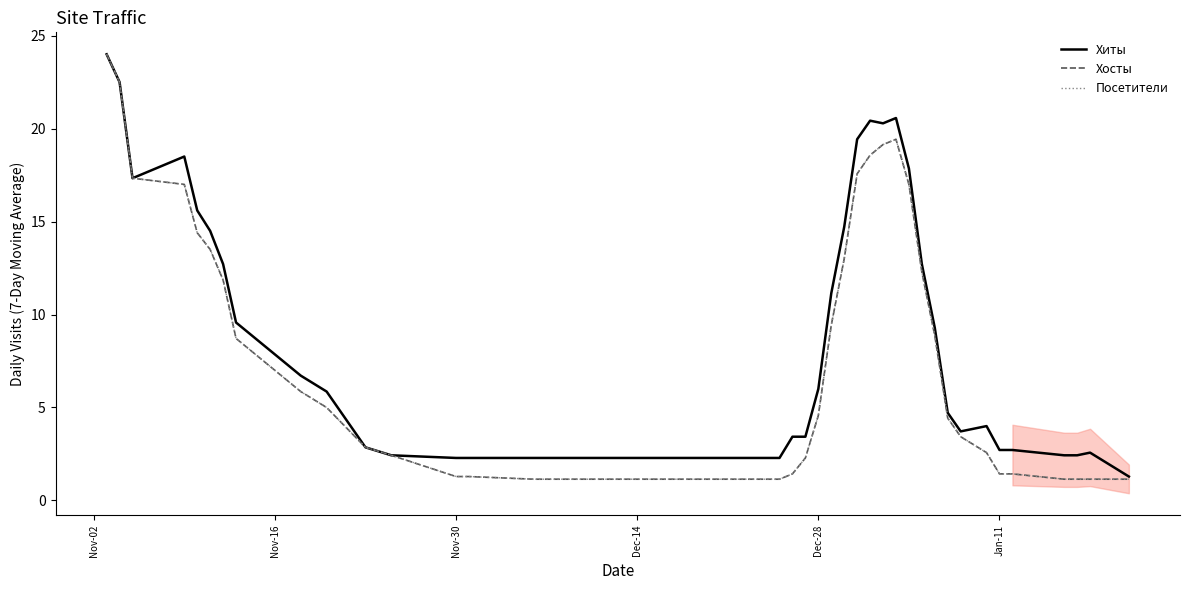

How many lines are shown in the chart?

3